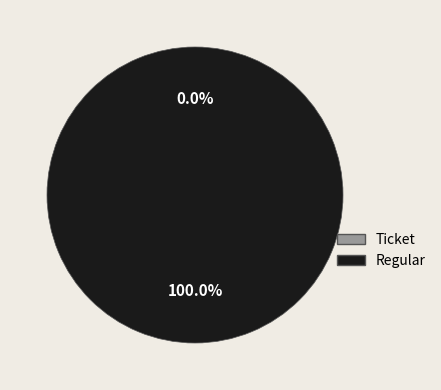

Rank the categories by value from highest to lowest.

Regular, Ticket